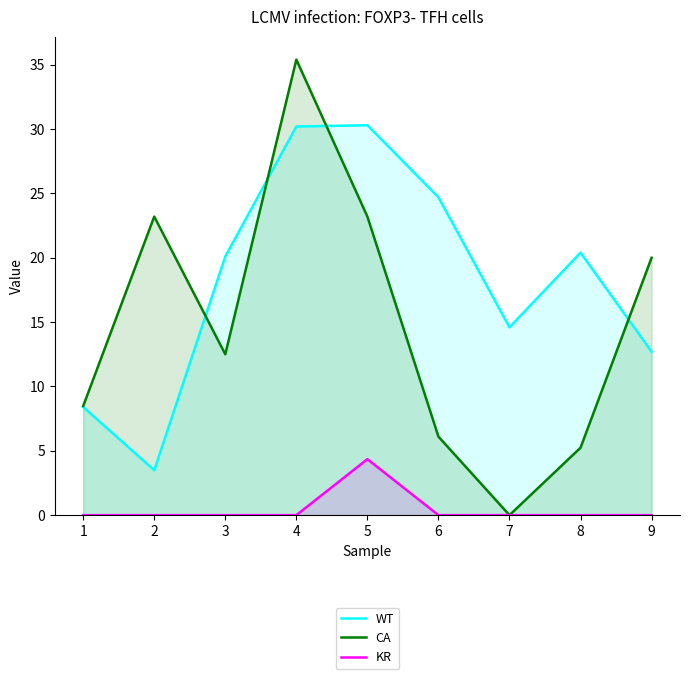

Which category has the lowest value in the WT series?

2